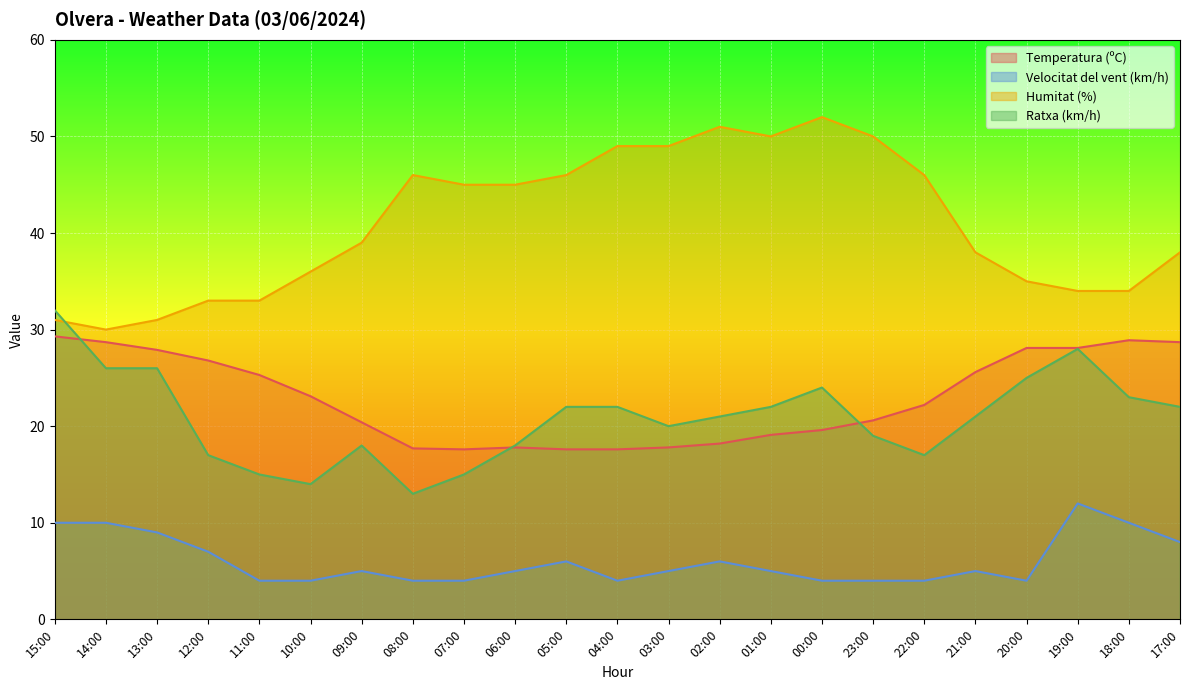

What is the sum of the Humitat (%) values at 18:00 and 11:00?

67.0